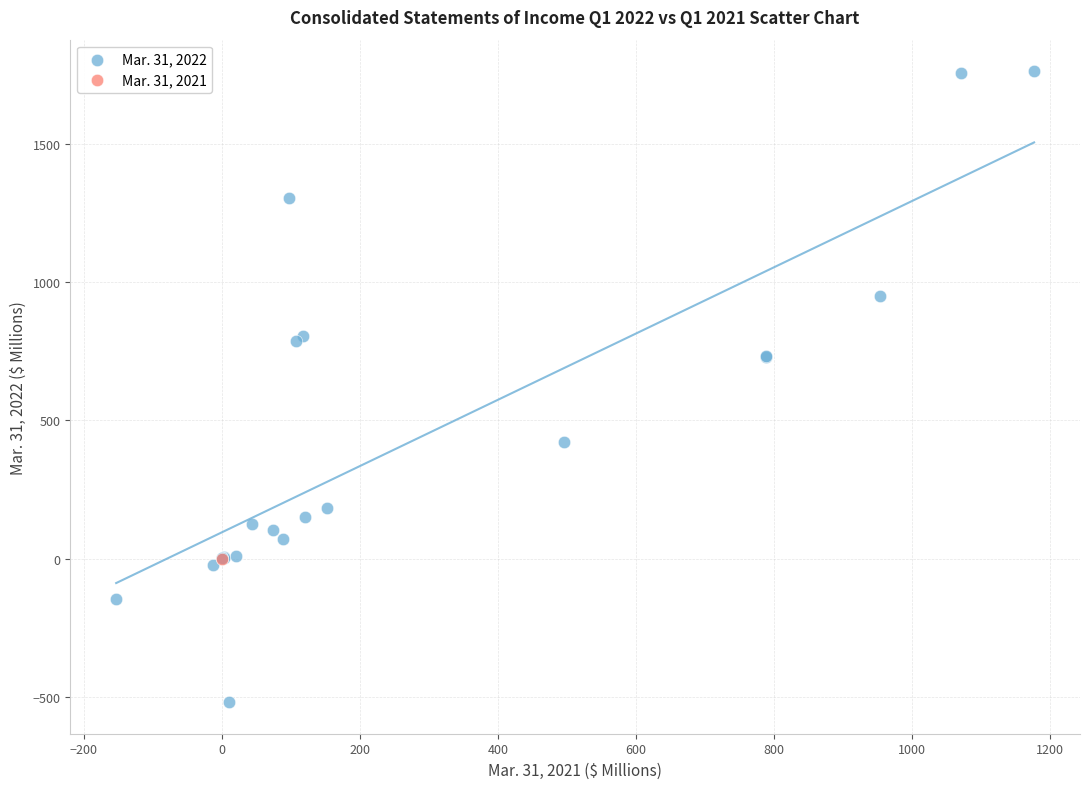

What are all the series names shown in the legend?

Mar. 31, 2022, Mar. 31, 2021